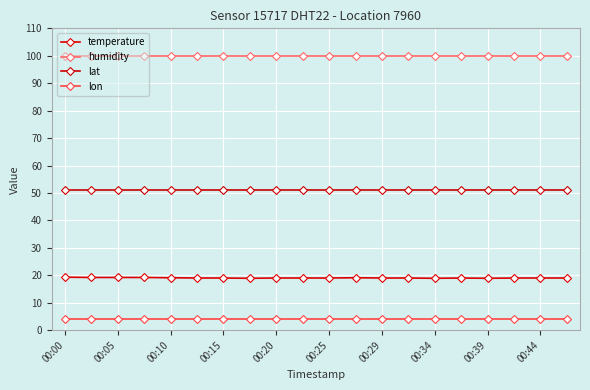

What is the sum of all humidity values?

1998.0